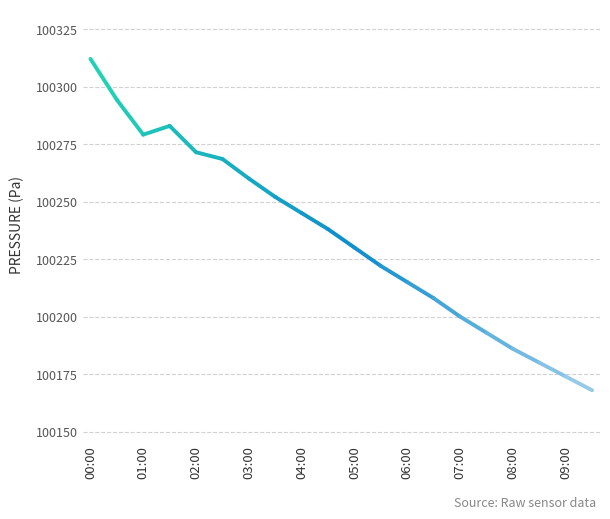

Count the number of data series in this chart.

1